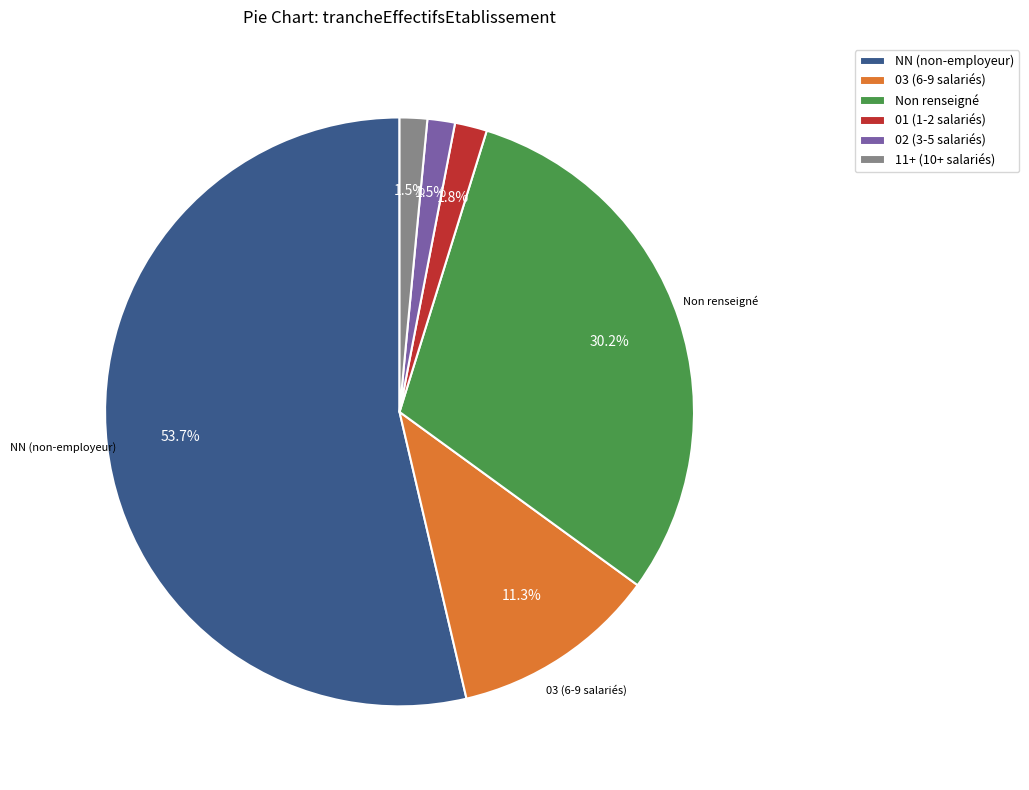

Is there any slice that represents more than half of the pie?

Yes